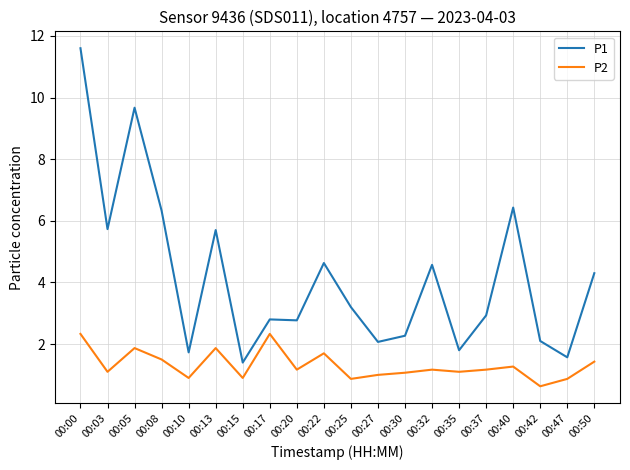

Which series has the largest range (max minus min)?

P1